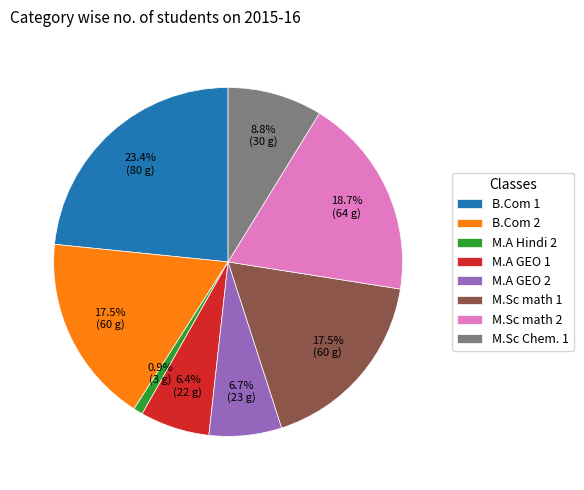

Approximately how many times larger is the value at M.Sc math 1 compared to M.Sc Chem. 1?

2.0